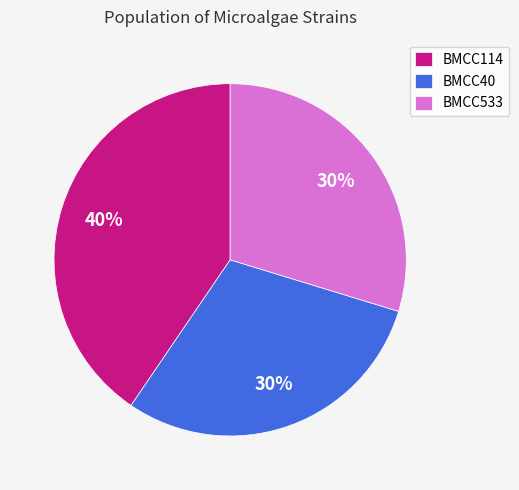

Does BMCC40 account for over 50% of the chart?

No